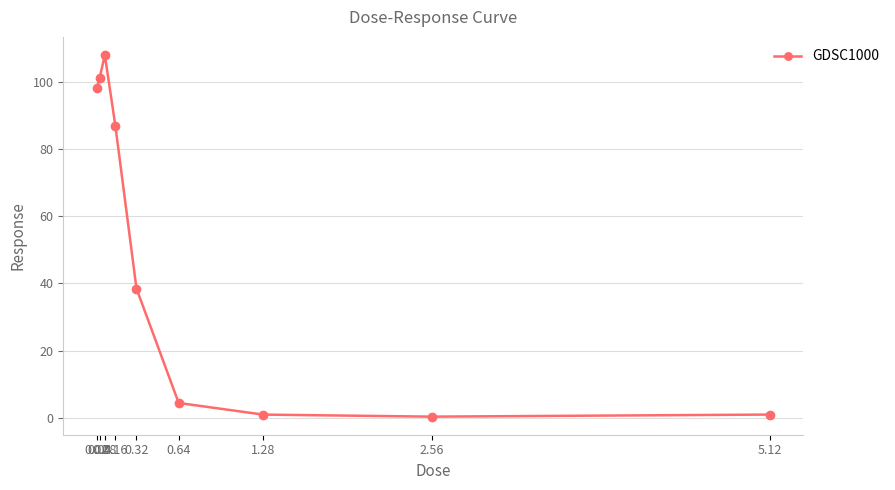

Which label corresponds to the largest value in the chart?

0.08